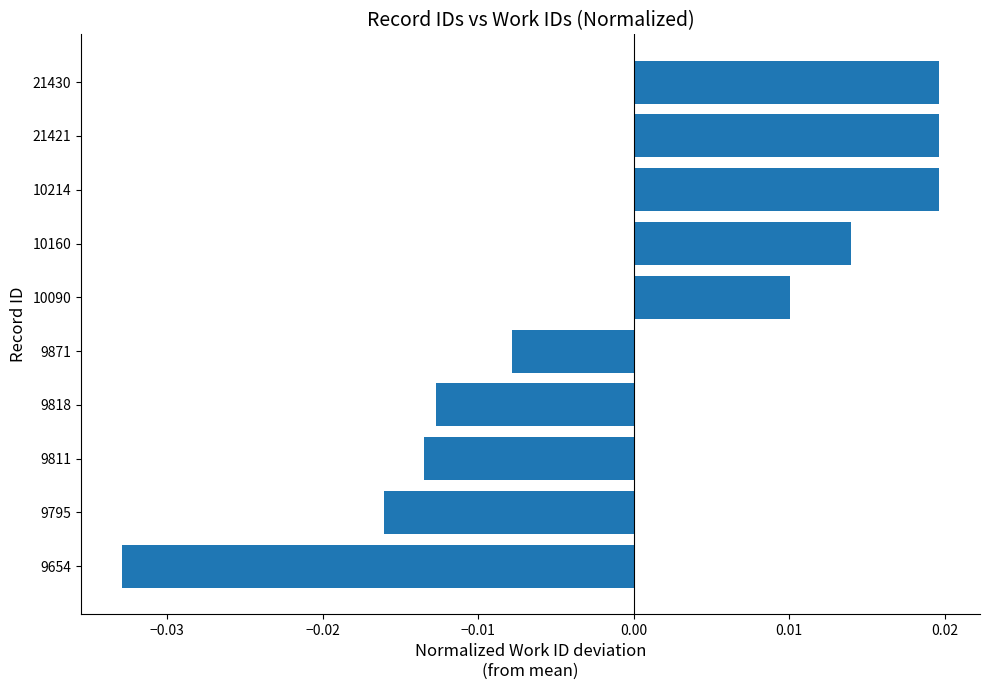

Where is the data nearest to the value 0?

9871